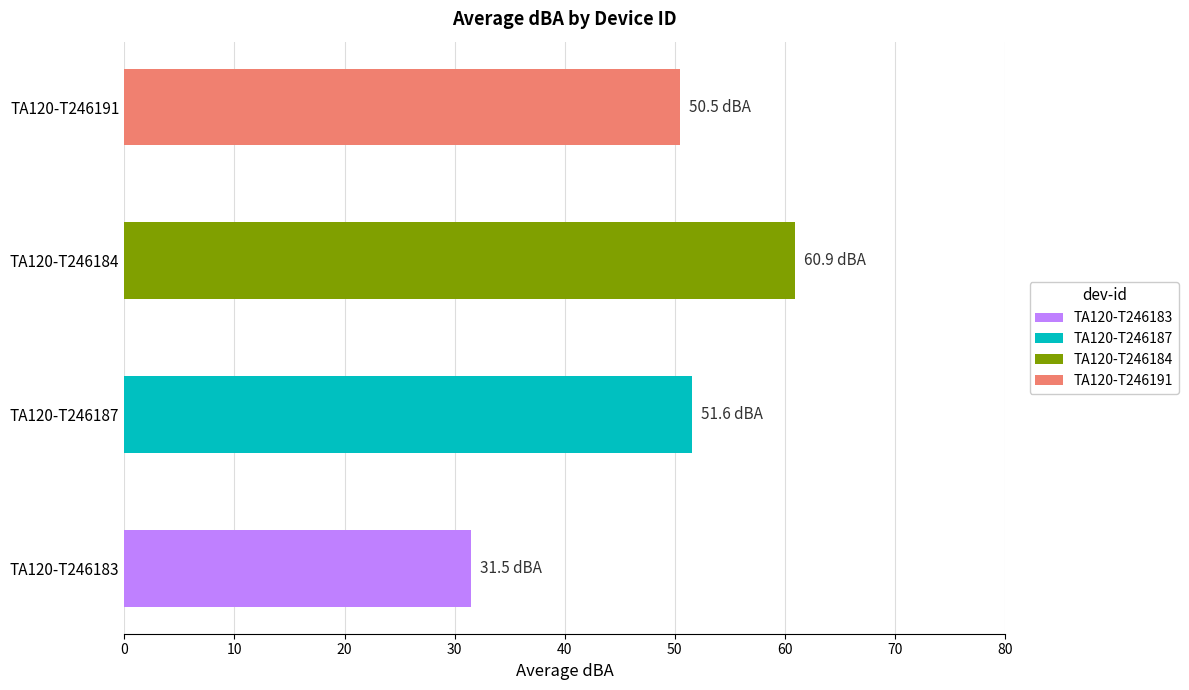

Which series has the largest total across all categories?

TA120-T246184